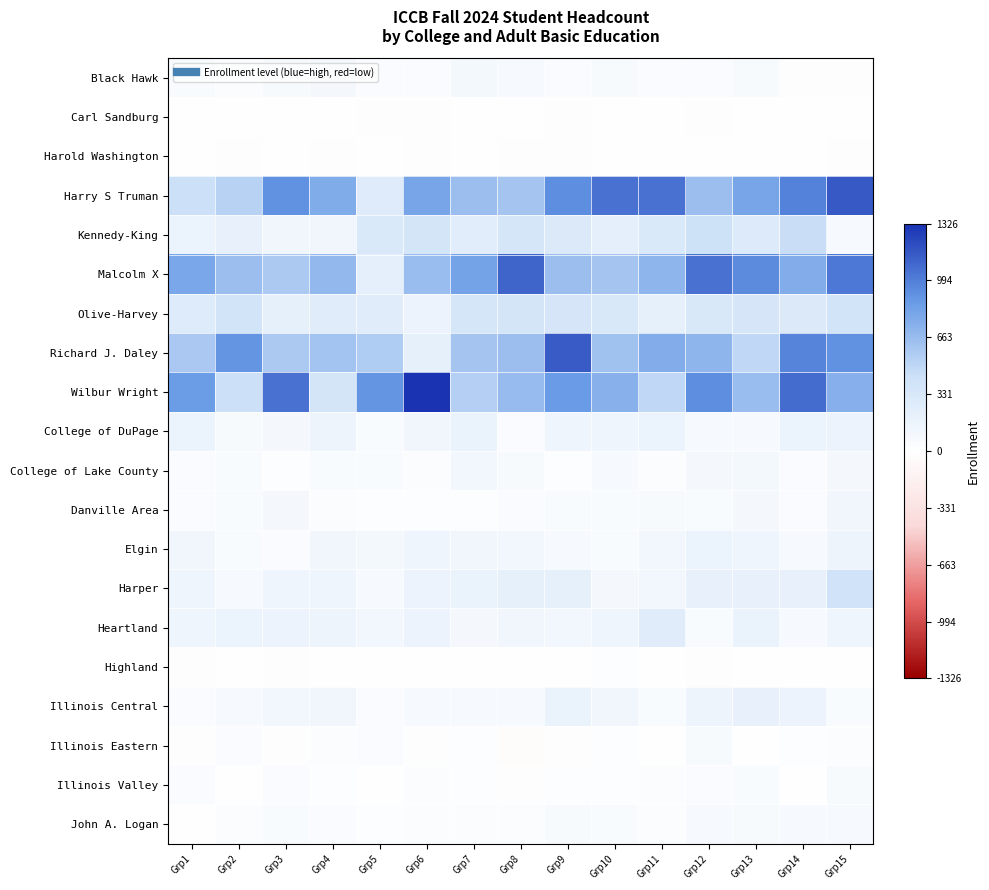

At which category does the chart reach its minimum across all series?

Grp8